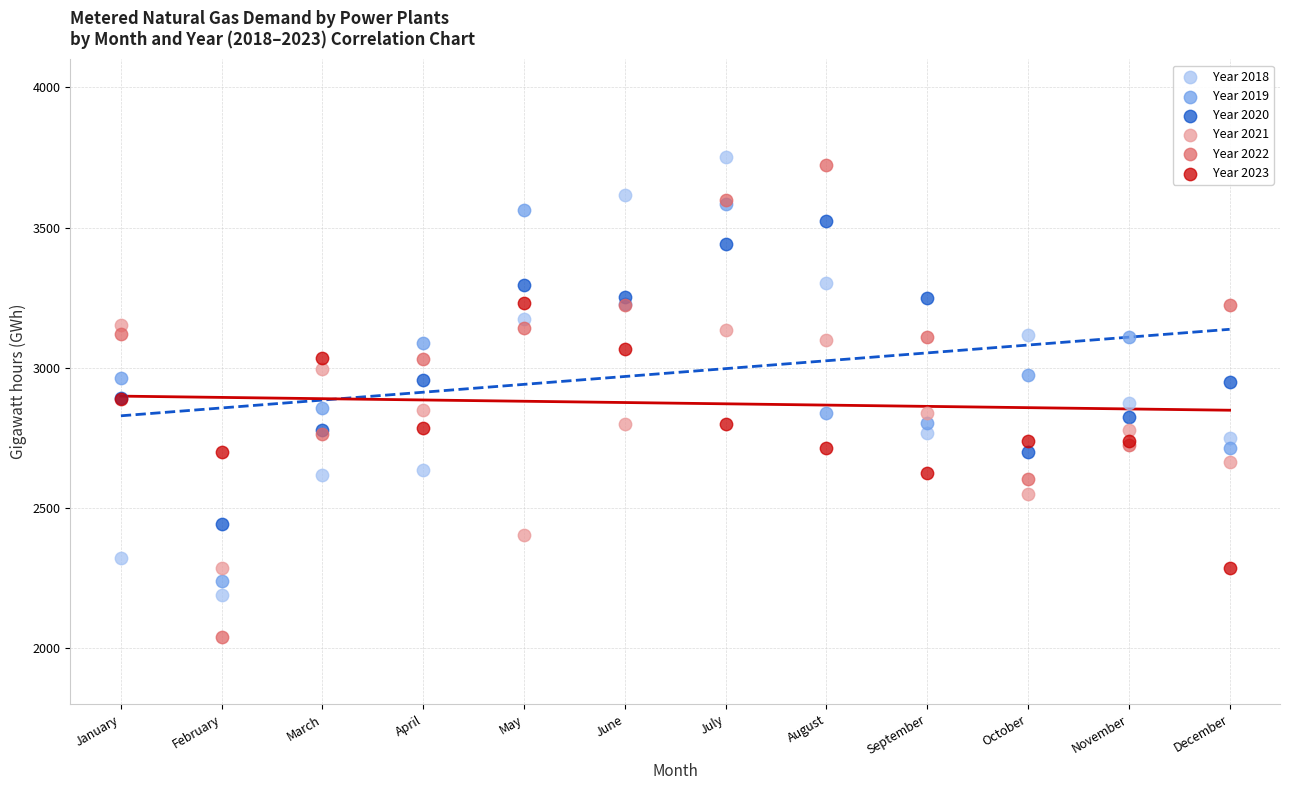

Which series has the largest Y range (max minus min)?

Year 2022